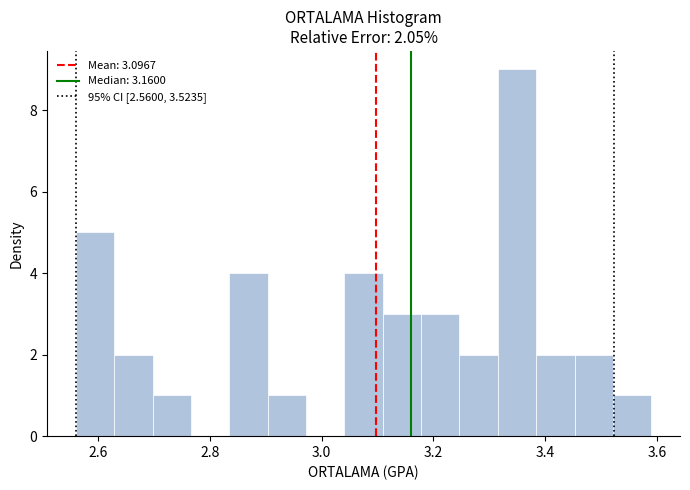

Around what value on the x-axis is the tallest bar? Give the approximate position of its centre, as read against the axis.

3.34